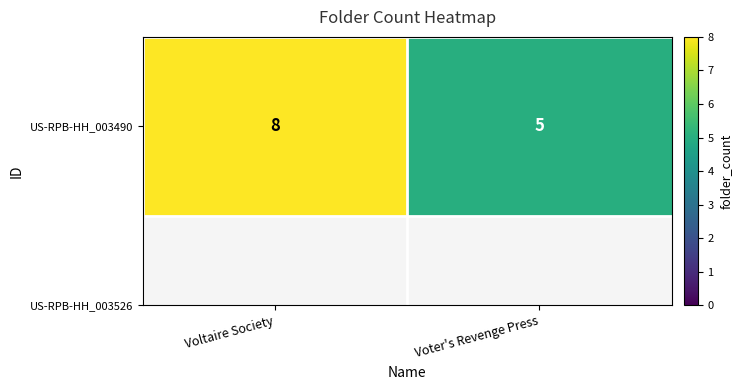

List the labels in order of value, largest first.

Voltaire Society, Voter's Revenge Press